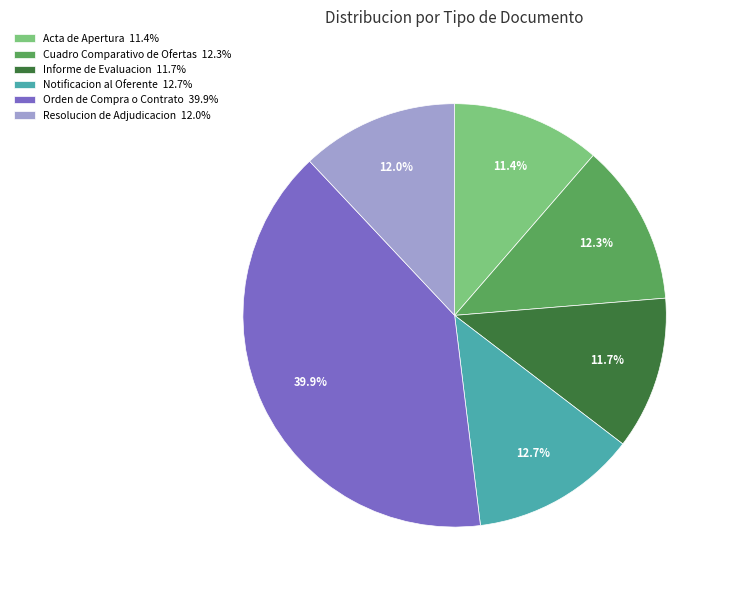

The Orden de Compra o Contrato slice represents 40% of the pie. True or false?

True